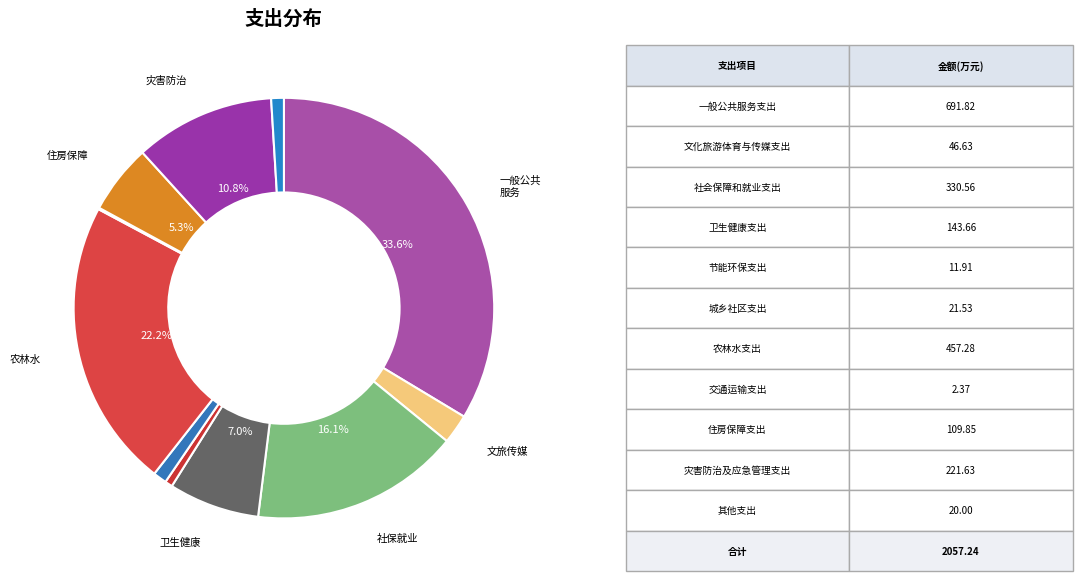

How many slices are in this pie chart?

11